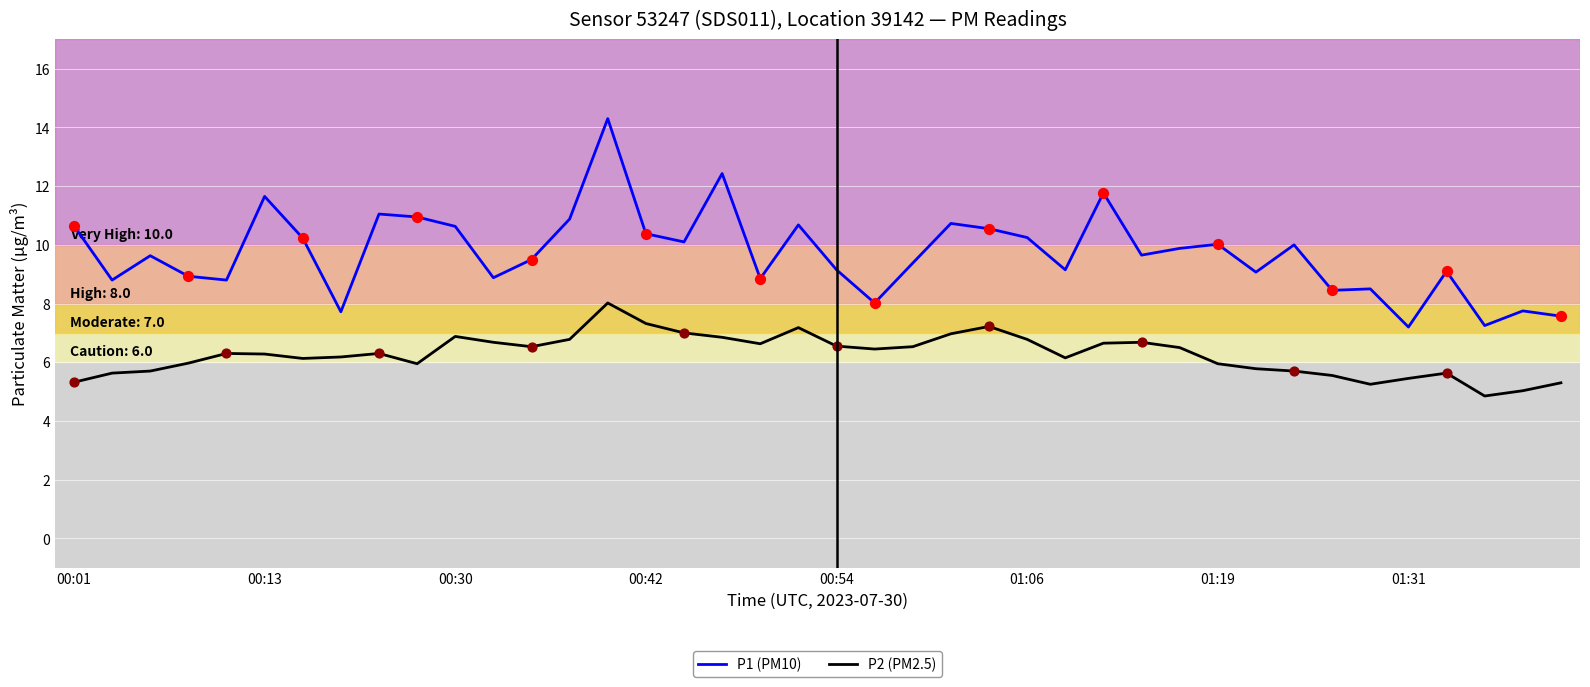

At how many categories does at least one series exceed 12?

2